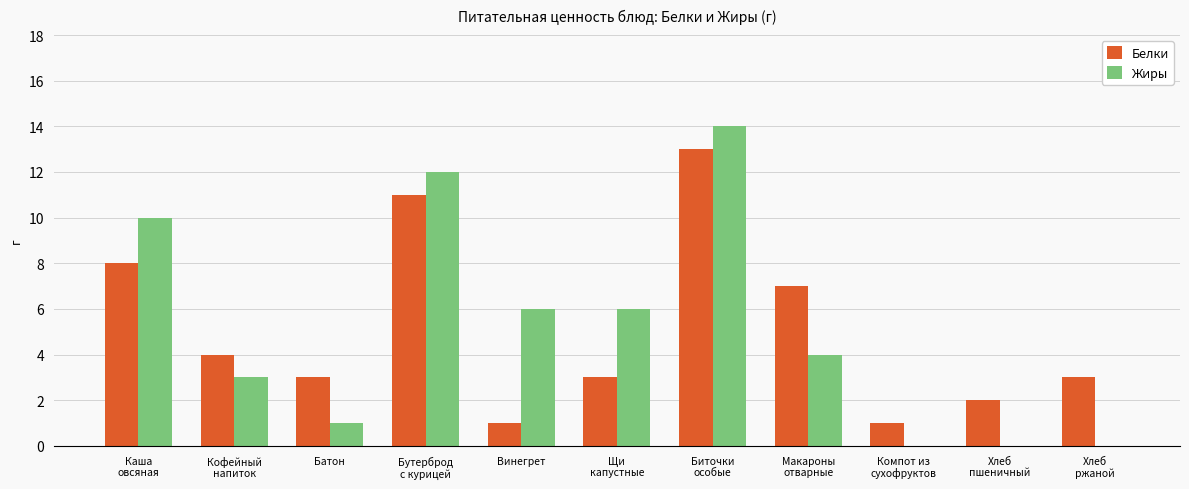

Is it true that Жиры equals -9 at Хлеб
пшеничный?

False